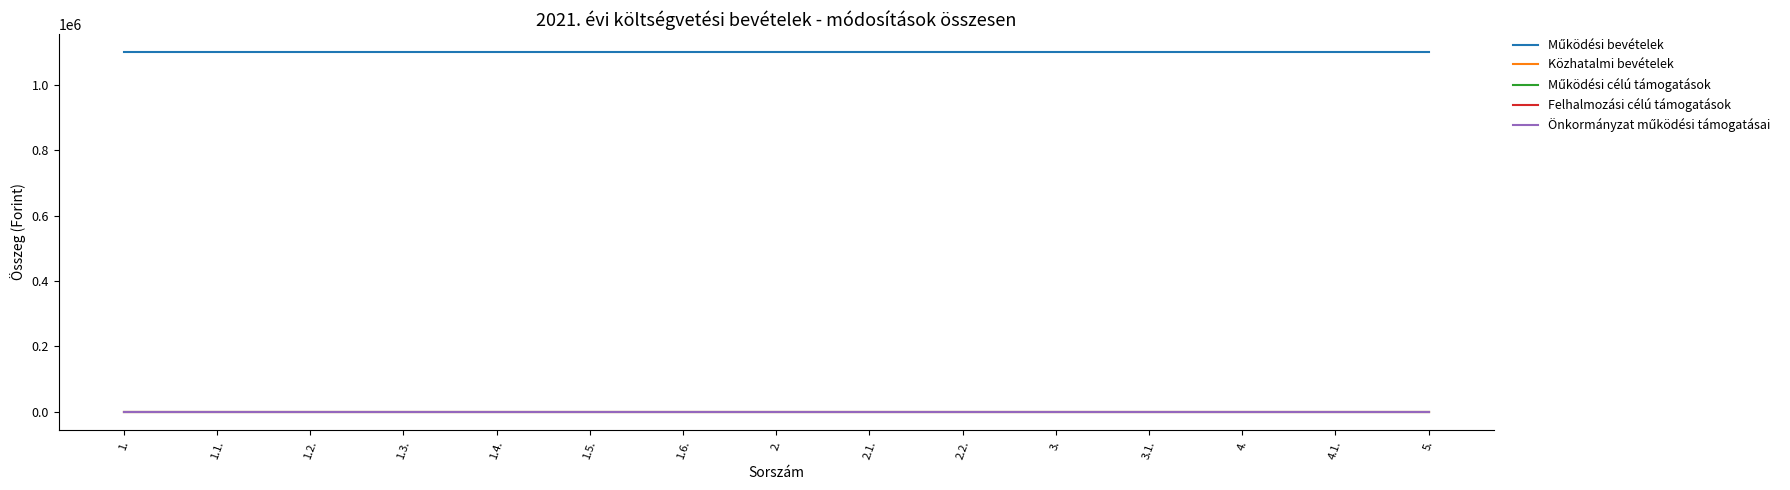

Is this an area chart (filled region under the line)?

No